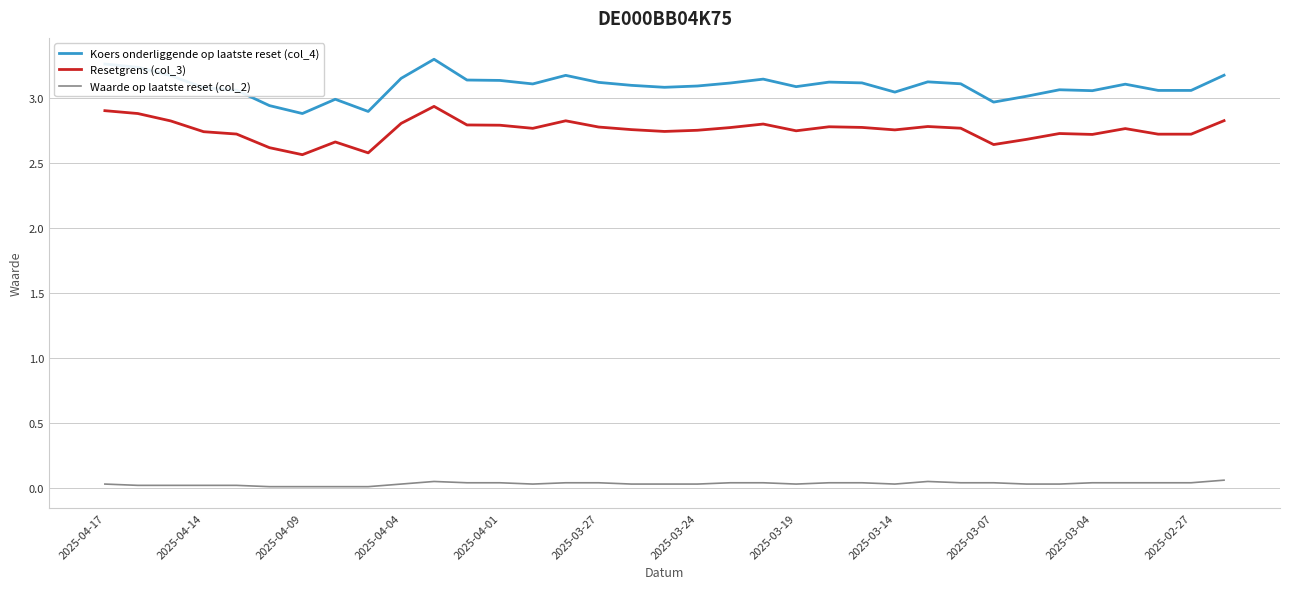

Does the chart have visible grid lines?

Yes